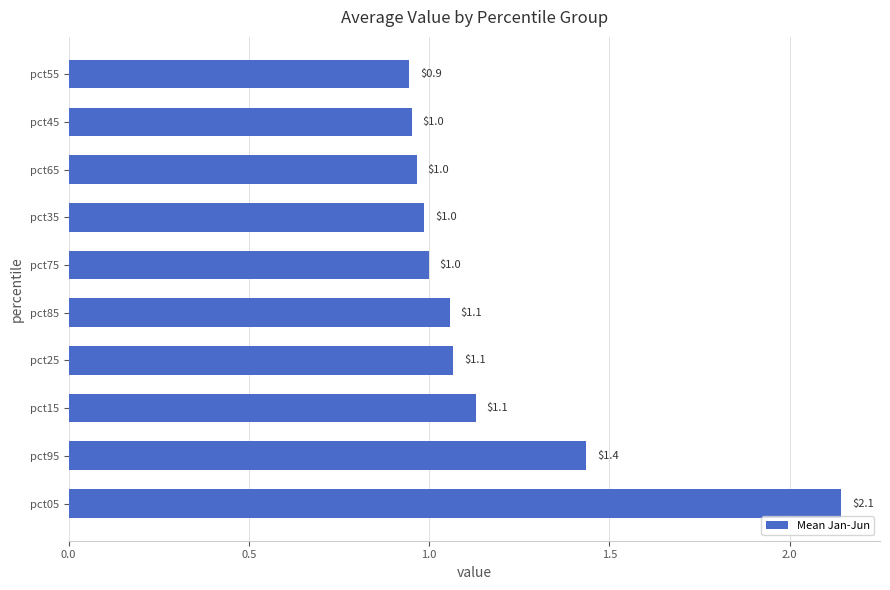

What is the minimum value shown in the chart?

0.9